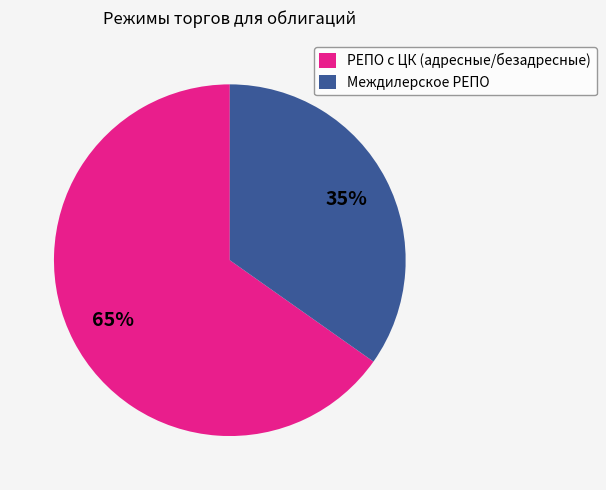

Does Междилерское РЕПО account for over 50% of the chart?

No